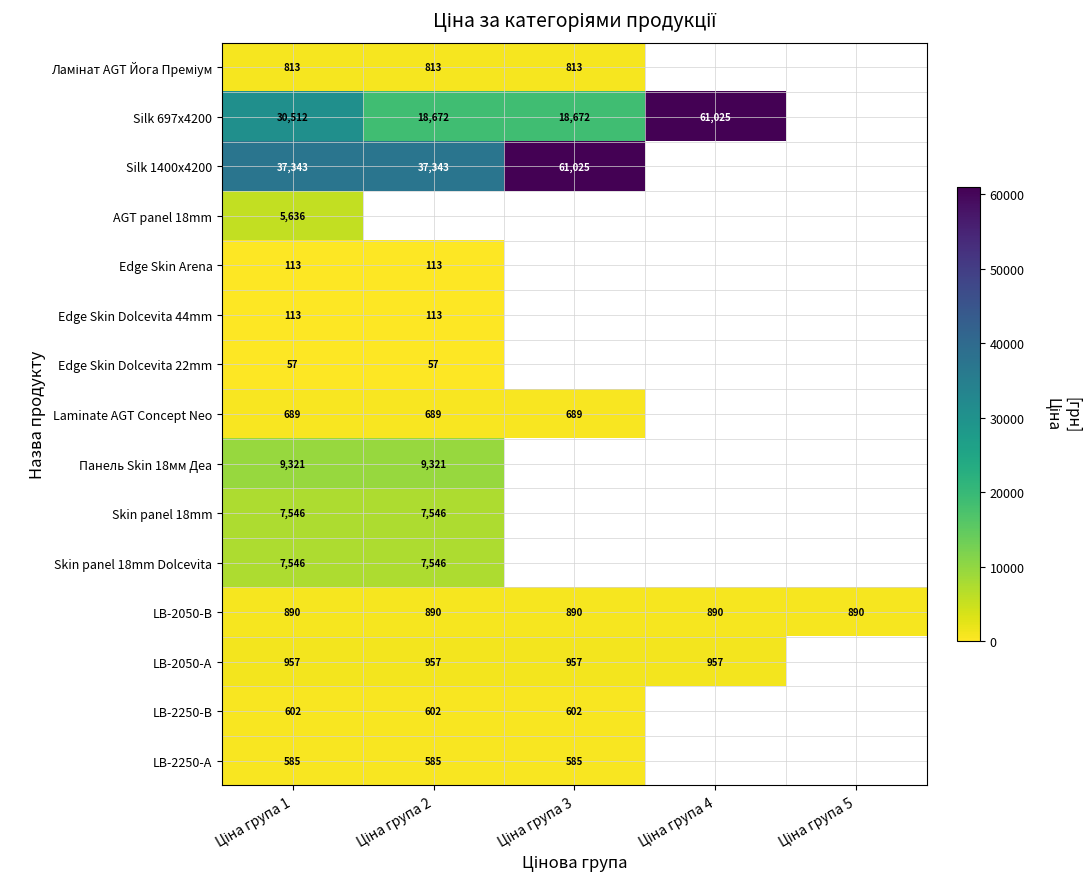

Read the Панель Skin 18мм Деа value at Ціна група 1.

9321.4